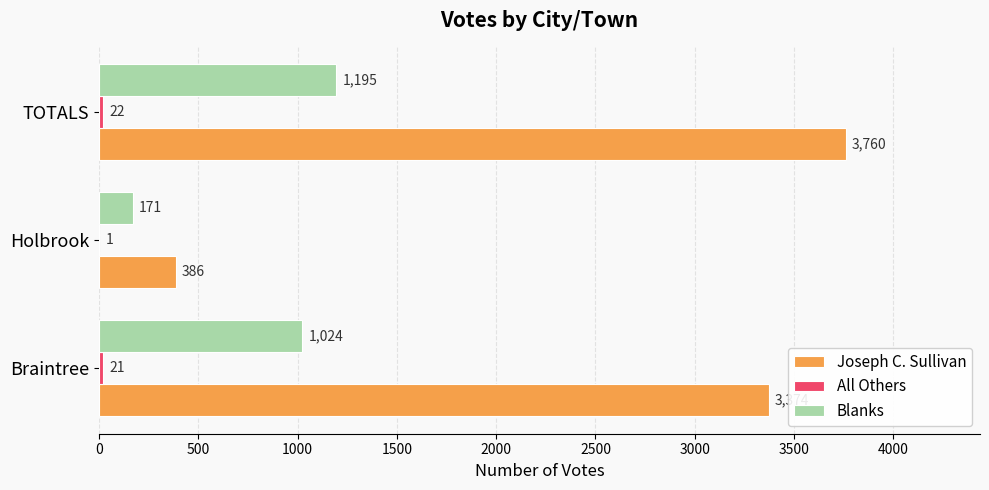

Which series has the largest total across all categories?

Joseph C. Sullivan